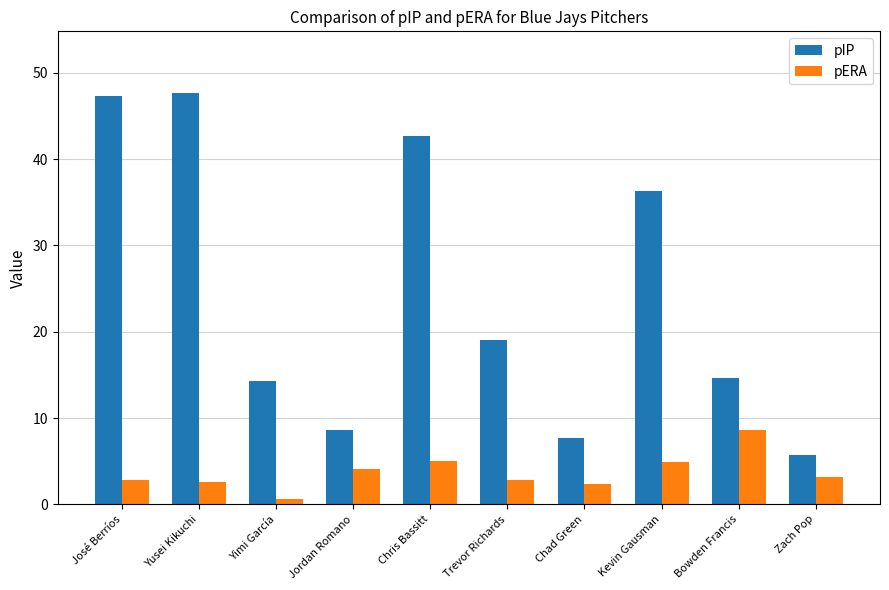

What is the minimum value for pIP?

5.7